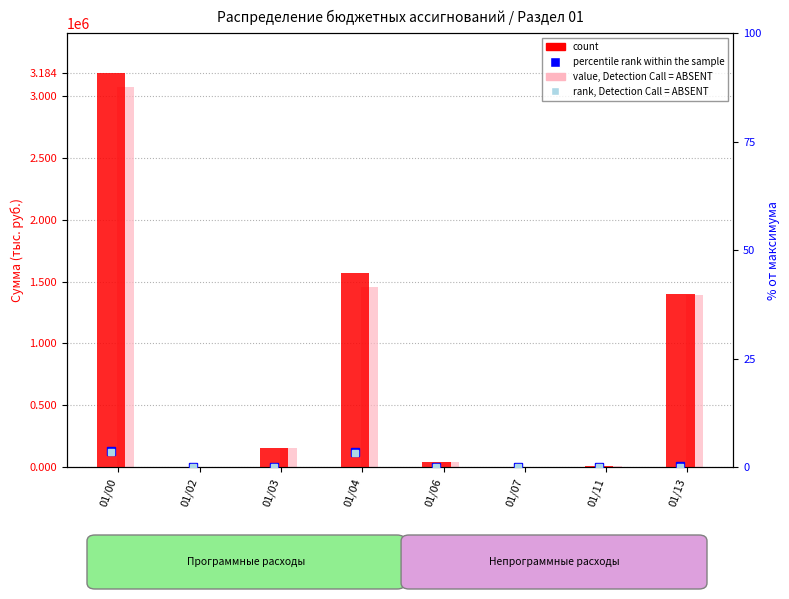

What is the maximum value for rank, Detection Call = ABSENT?

3.5